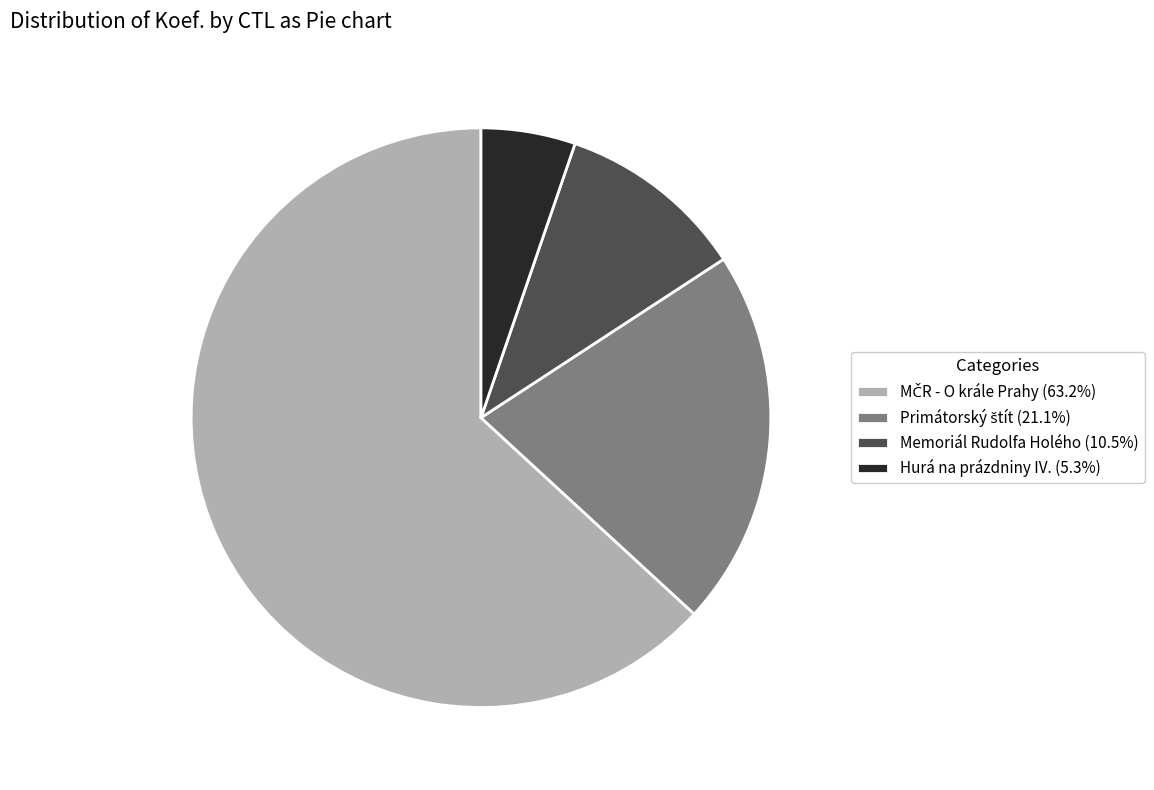

Does any single category account for the majority?

Yes